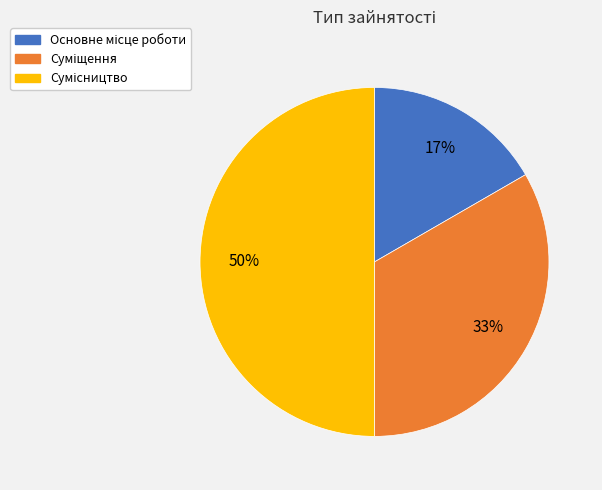

To the nearest percent, what is the average slice percentage?

33%